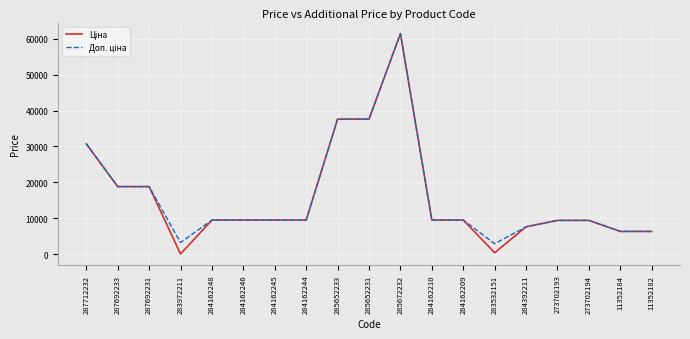

Which category has the highest value across all series?

285672232